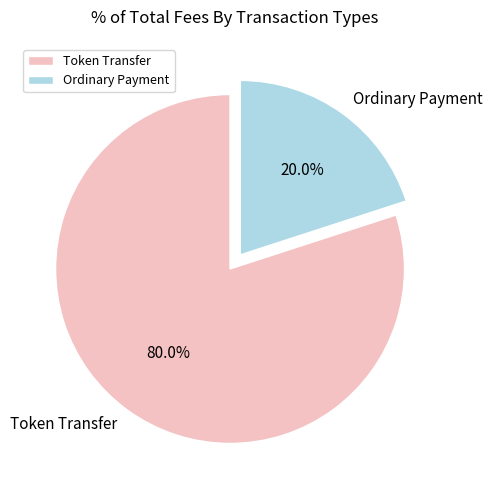

To the nearest percent, what percentage of the pie is Ordinary Payment?

20%